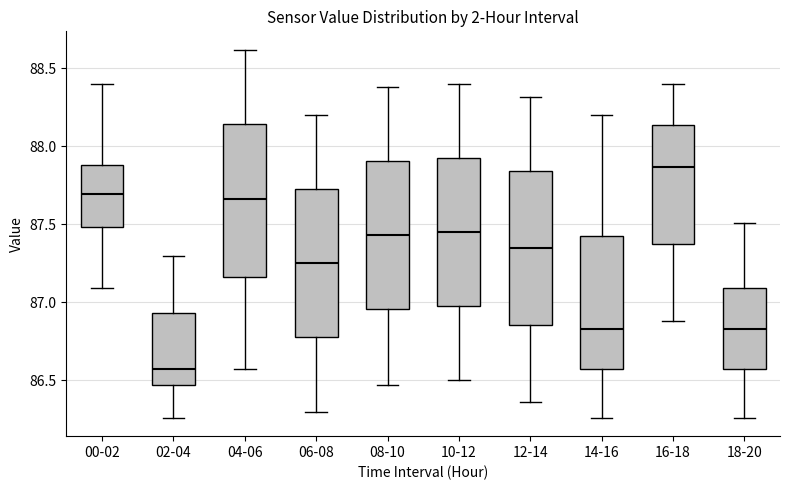

Where is the lower edge of the box for 02-04 on the y-axis? The values are not printed on the chart, so give them approximately, as read against the axis.

86.45